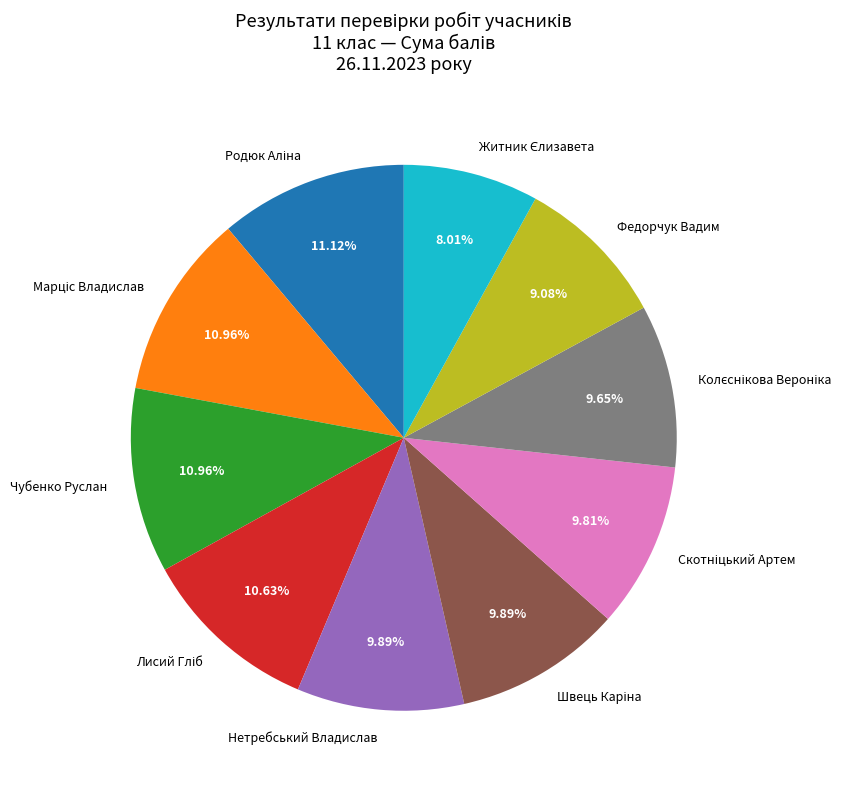

Is there a majority slice in this chart?

No